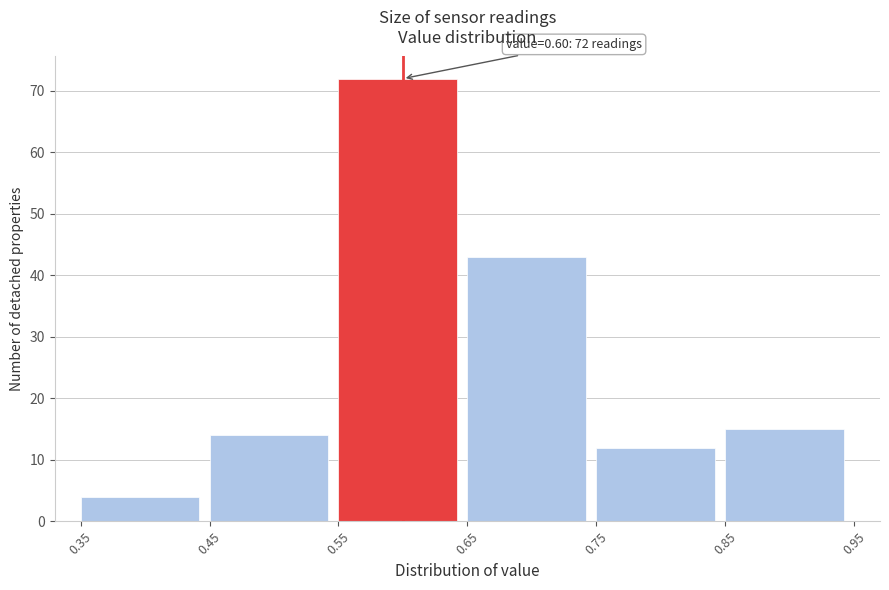

Which range on the x-axis has the tallest bar?

0.55 to 0.65